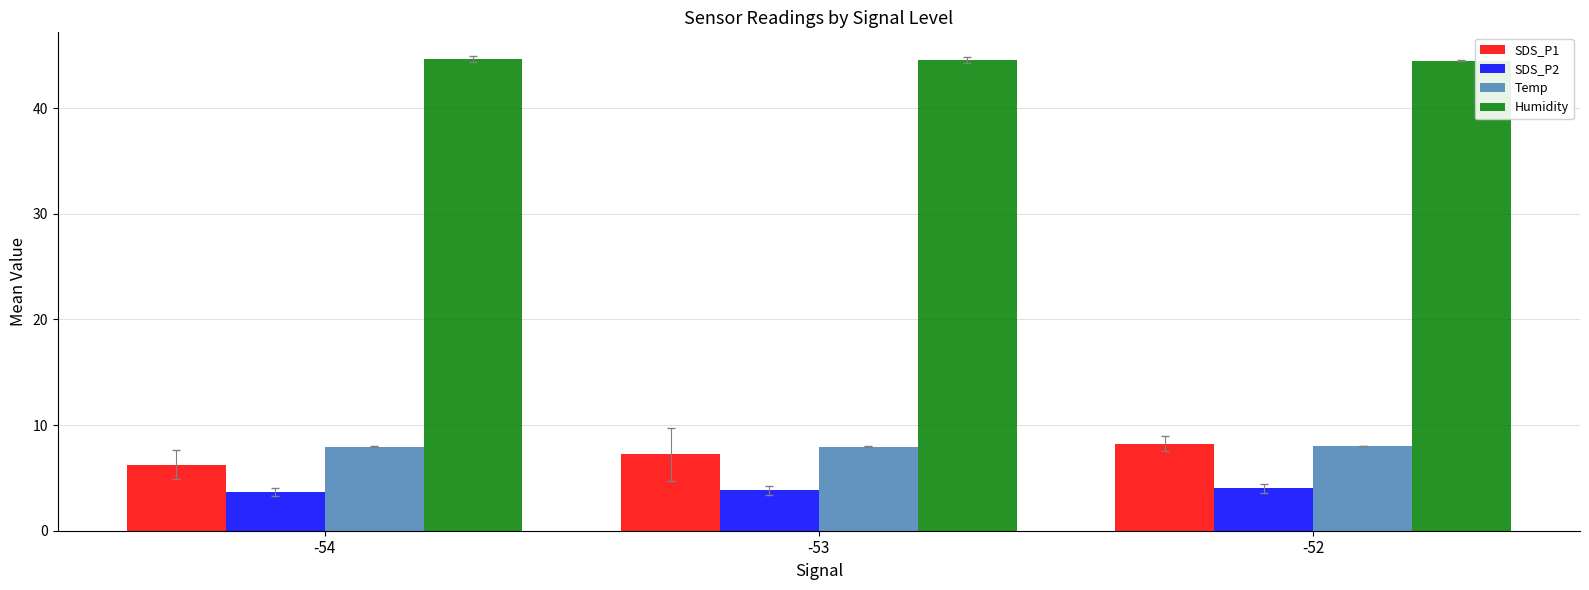

How many bars are there in each group?

4